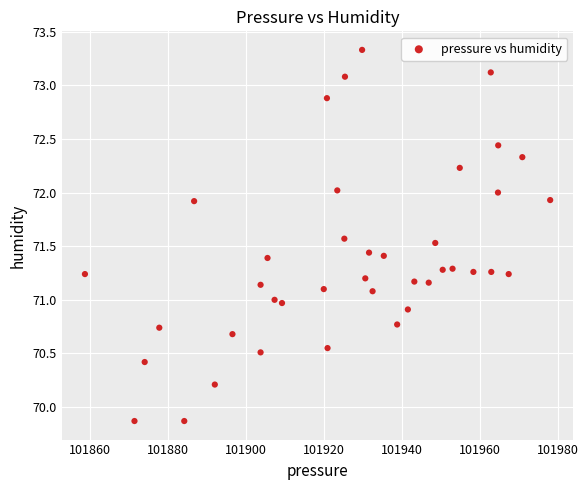

What is the range of Y values (max minus min)?

3.5